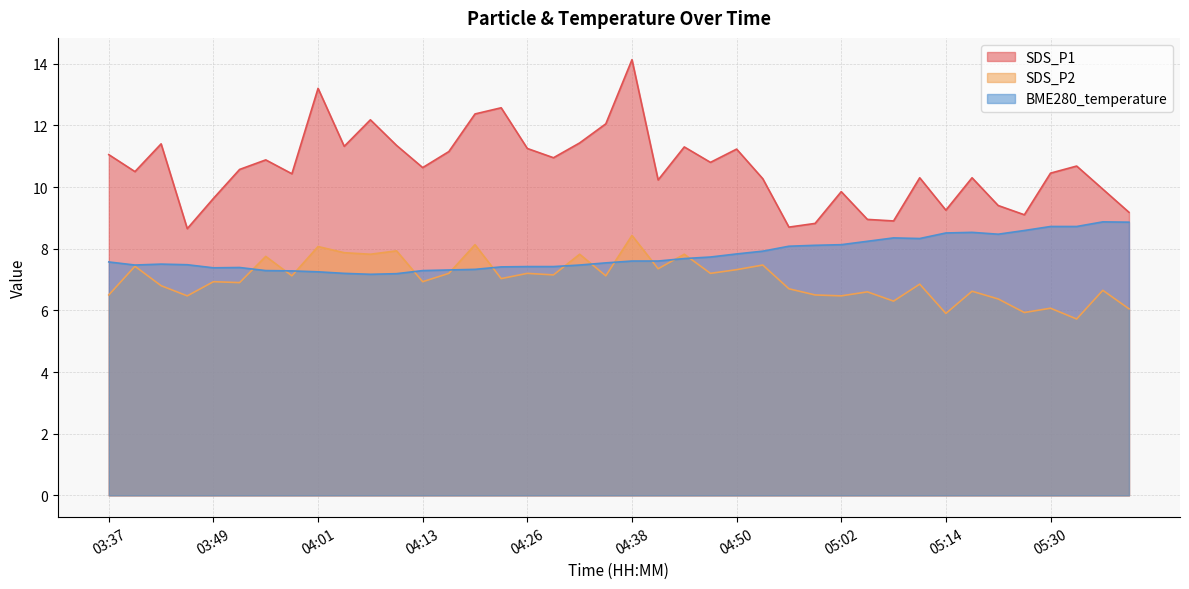

Rank the series by their average value, from lowest to highest.

SDS_P2, BME280_temperature, SDS_P1